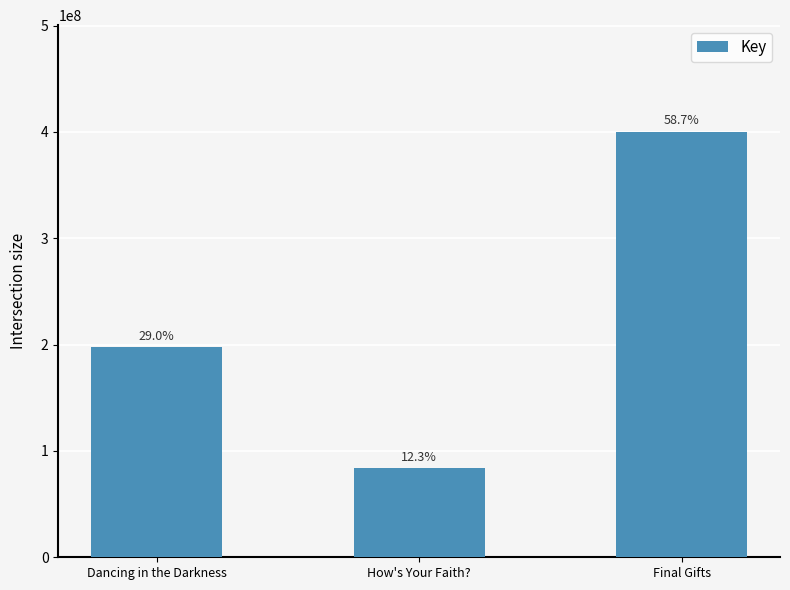

How many bars are there in total?

3